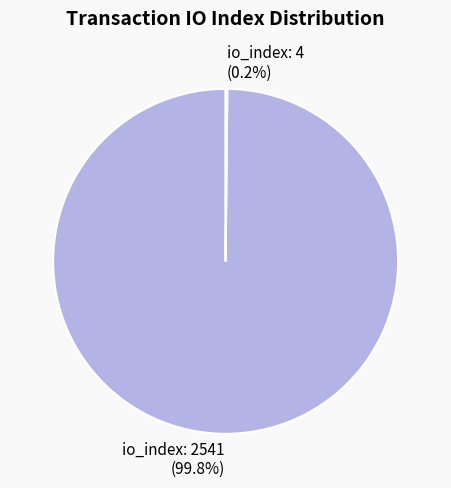

Which slice is the largest?

io_index: 2541